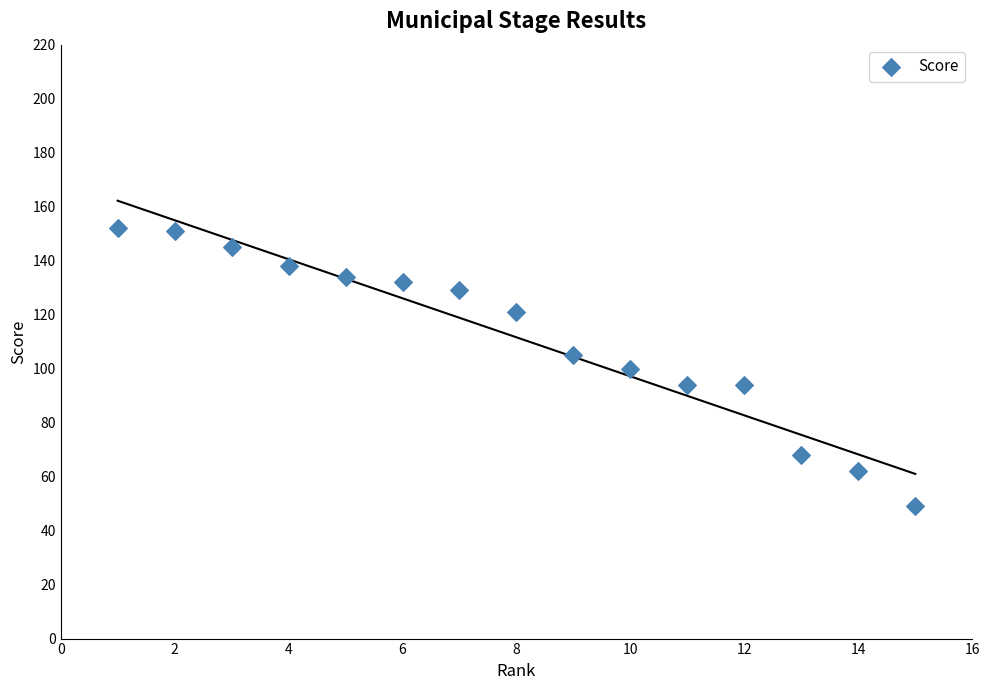

What is the range of Y values (max minus min)?

103